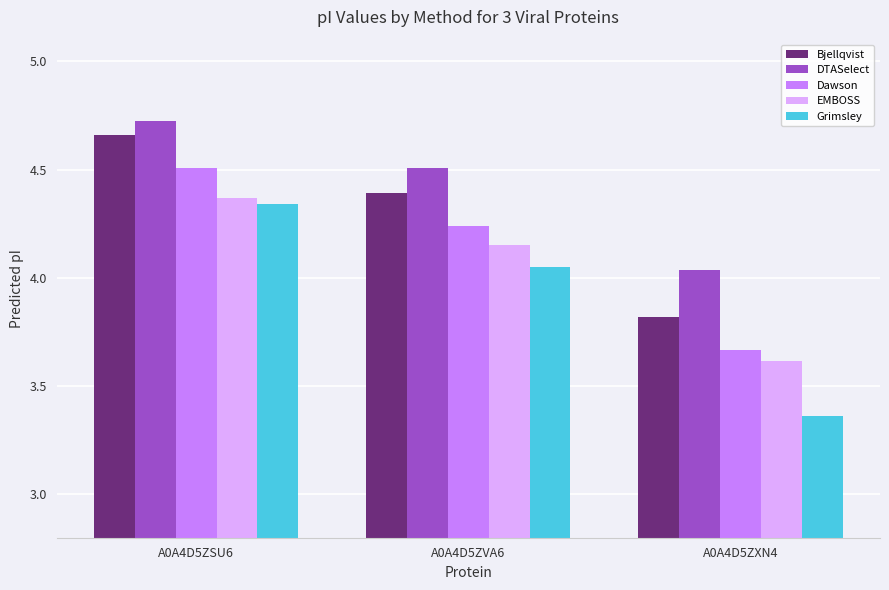

At how many categories does at least one series exceed 4?

3